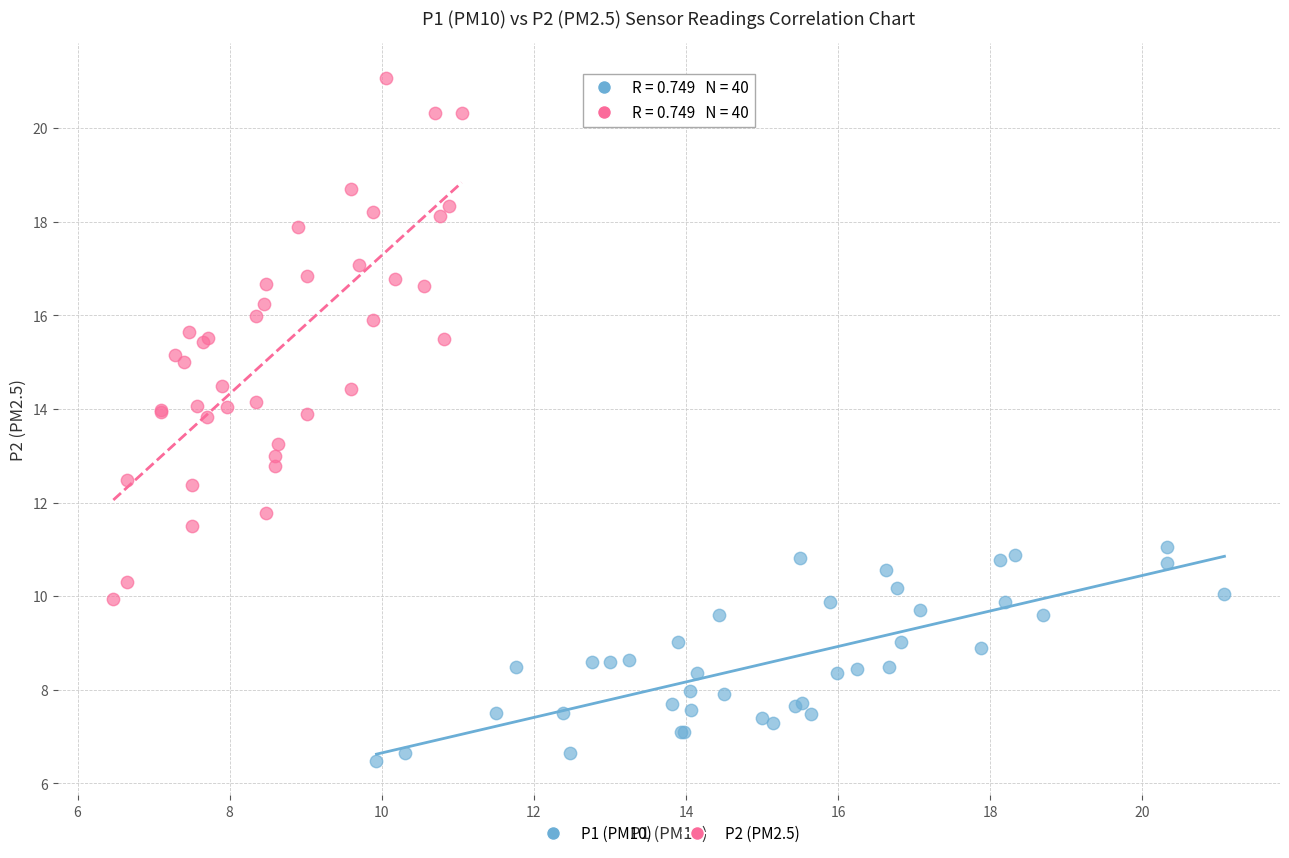

Which series reaches the minimum Y coordinate?

P1 (PM10)